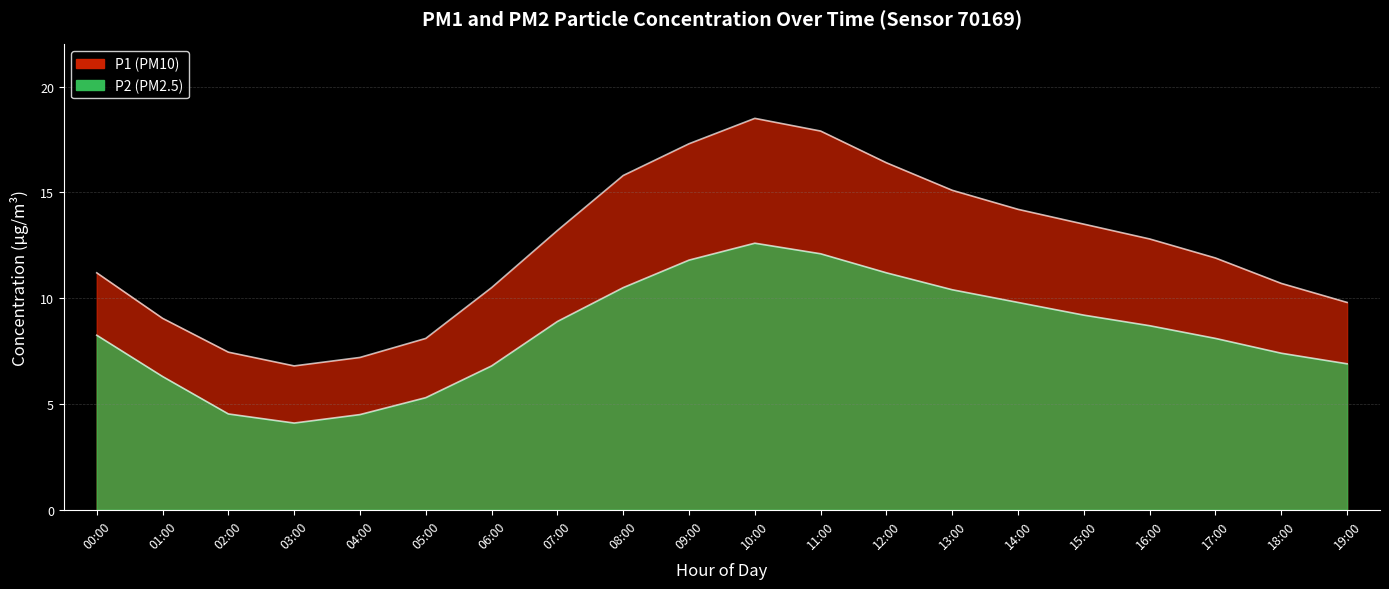

At 07:00, list the series in order from smallest to largest.

P2, P1